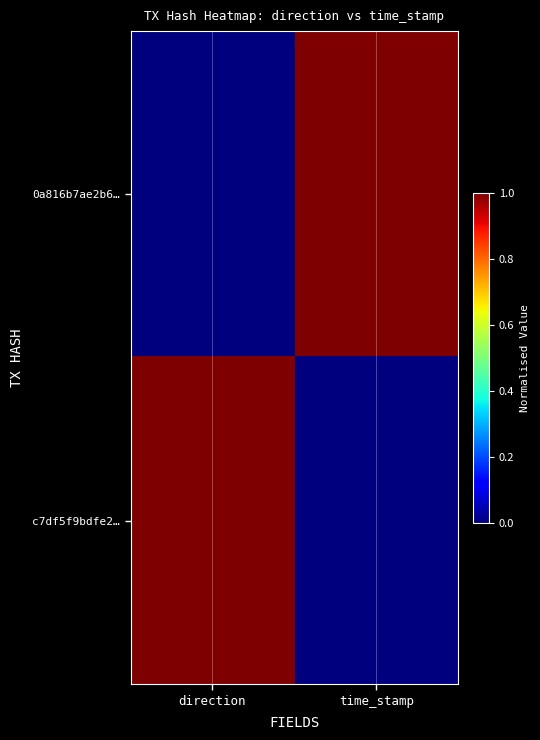

Reading right to left, list all the values displayed in this chart.

0a816b7ae2b6…: time_stamp=1	direction=0
c7df5f9bdfe2…: time_stamp=0	direction=1